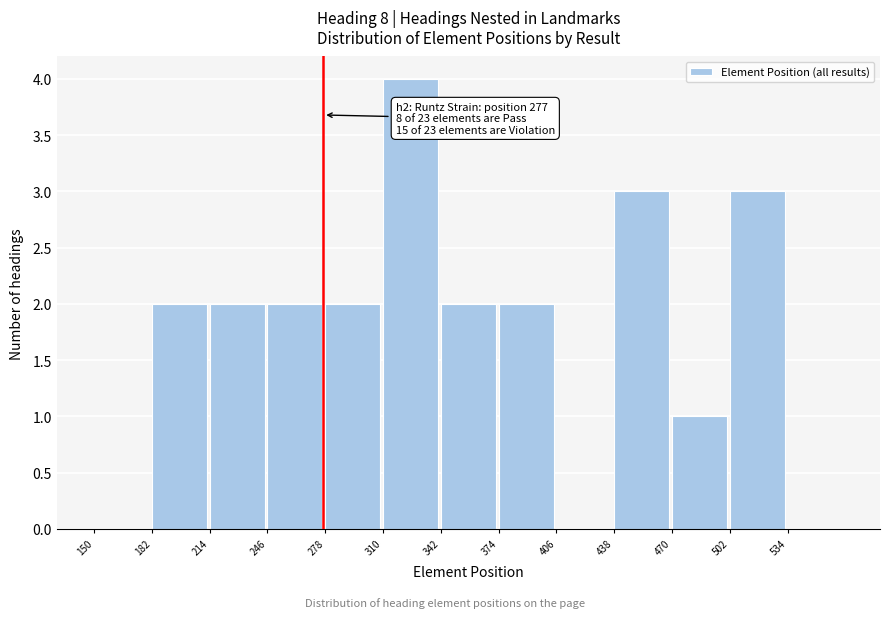

Which range on the x-axis has the tallest bar?

310 to 342